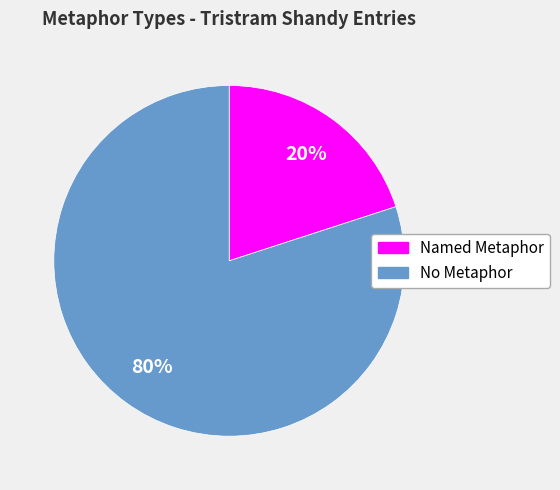

Is there a majority slice in this chart?

Yes